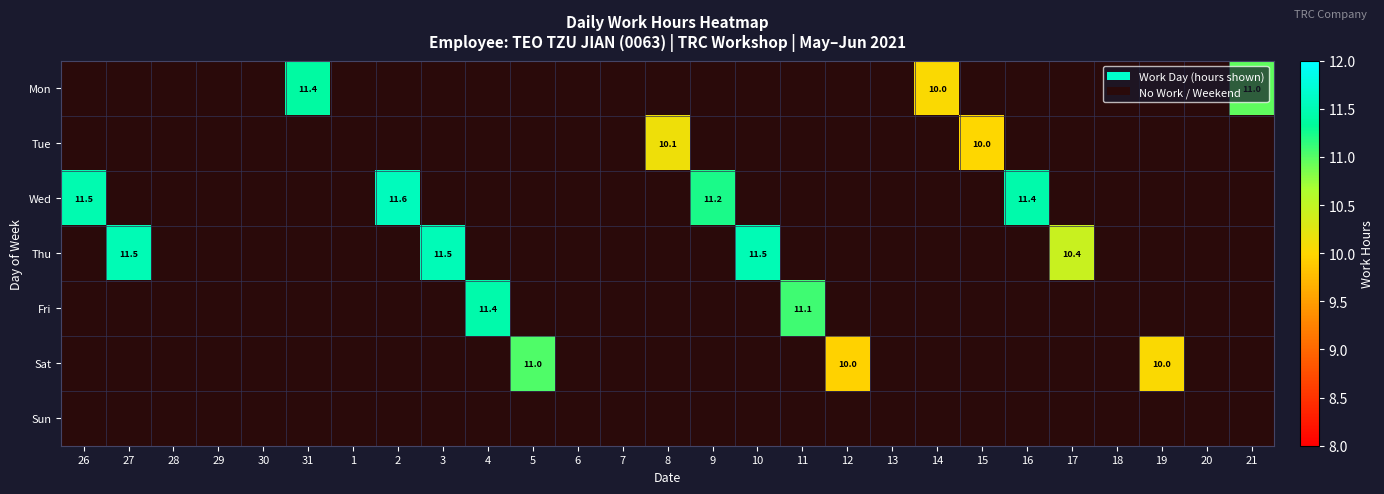

Between 2 and 1, which is larger?

2